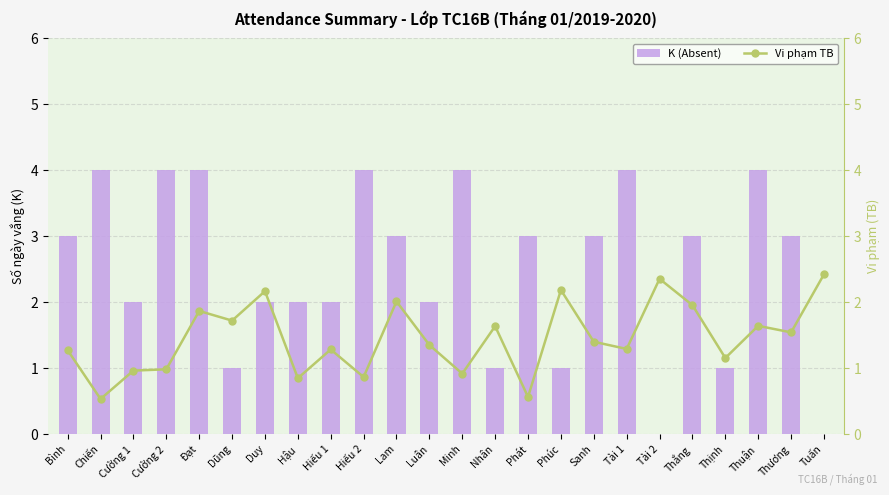

List the series in order of their peak value, lowest first.

Vi phạm TB, K (Absent)